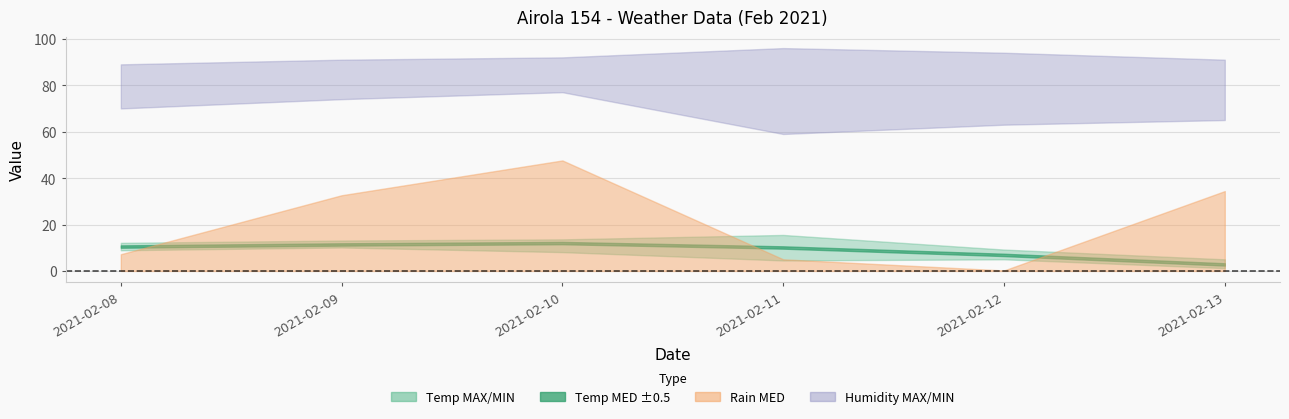

Between 2021-02-12 and 2021-02-11, which is larger?

2021-02-11